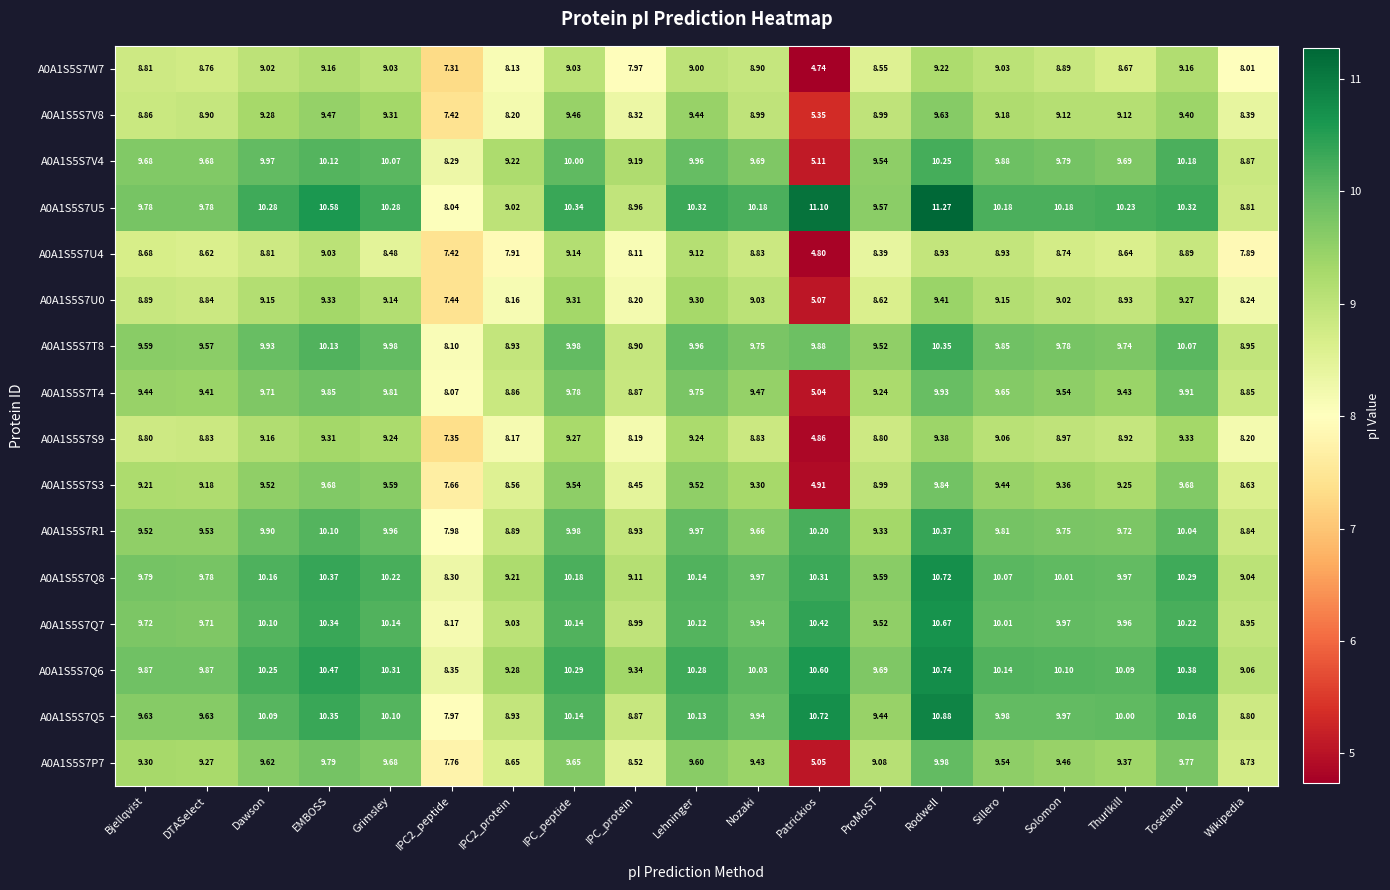

Rank the series by their maximum value, from highest to lowest.

A0A1S5S7U5, A0A1S5S7Q5, A0A1S5S7Q6, A0A1S5S7Q8, A0A1S5S7Q7, A0A1S5S7R1, A0A1S5S7T8, A0A1S5S7V4, A0A1S5S7P7, A0A1S5S7T4, A0A1S5S7S3, A0A1S5S7V8, A0A1S5S7U0, A0A1S5S7S9, A0A1S5S7W7, A0A1S5S7U4